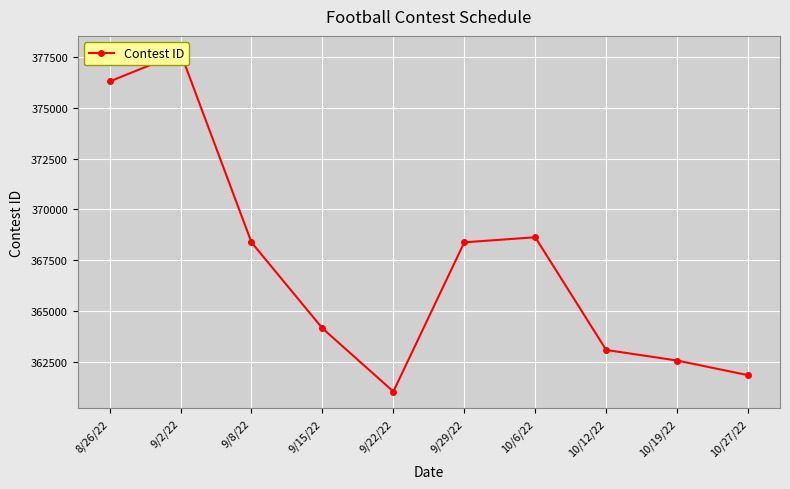

What is the difference between the maximum and minimum values?

16671